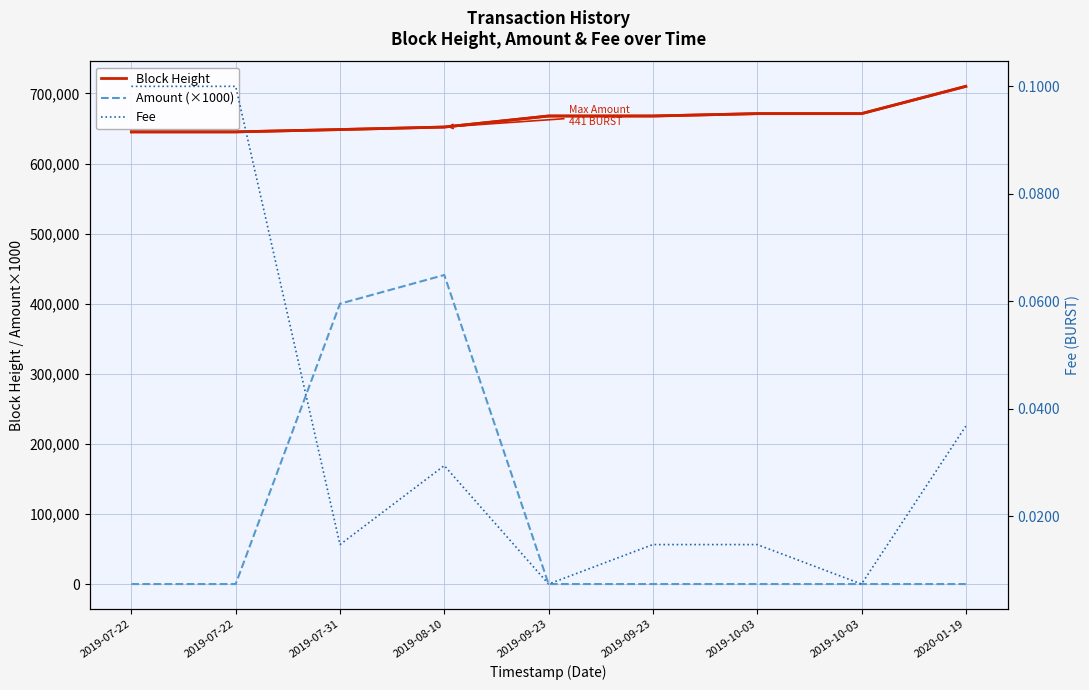

Rank the categories by Amount (×1000) value from lowest to highest.

2019-07-22, 2019-07-22, 2019-09-23, 2019-09-23, 2019-10-03, 2019-10-03, 2020-01-19, 2019-07-31, 2019-08-10